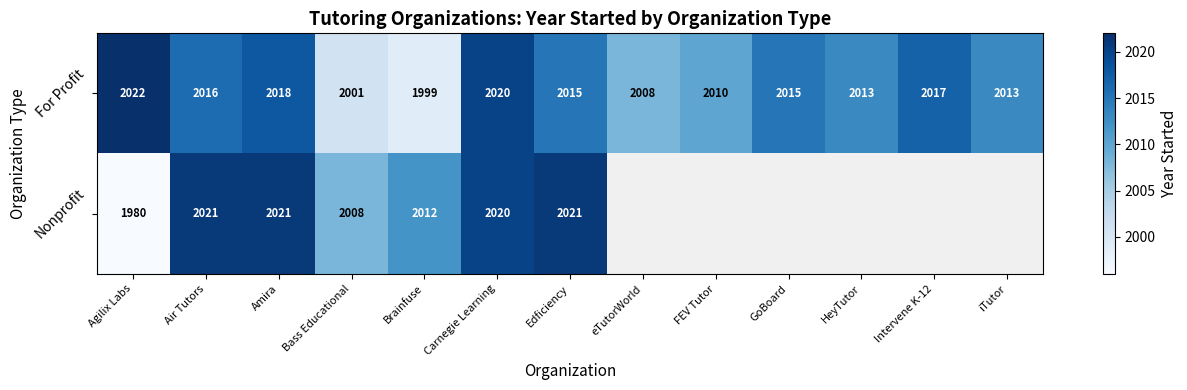

Which category has the highest value across all series?

Agilix Labs